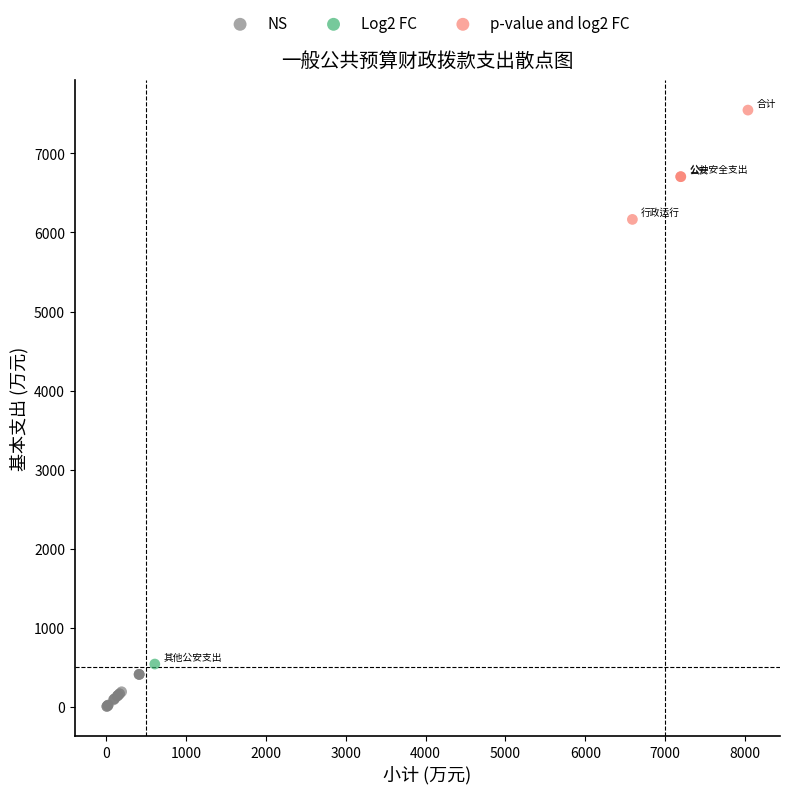

Which series contains the lowest Y value?

NS